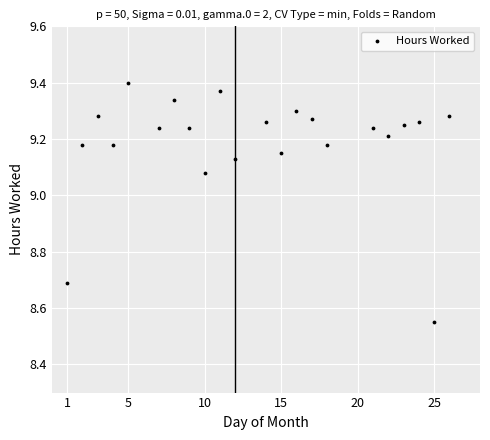

What is the range of X values (max minus min)?

25.0